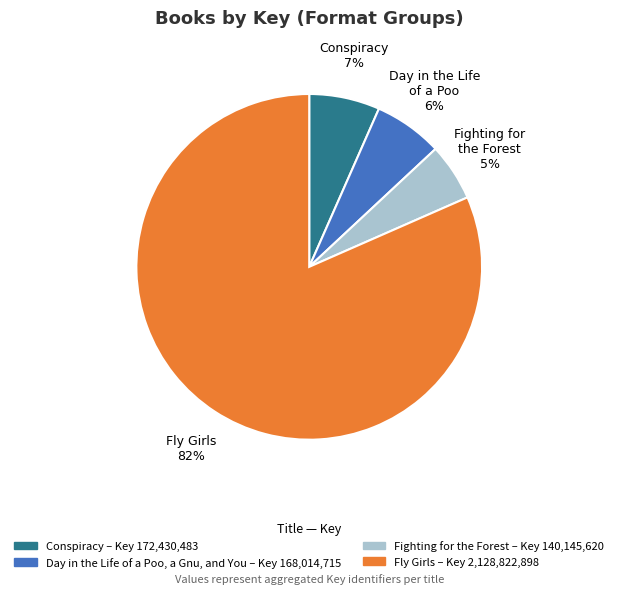

The Fighting for the Forest slice represents 5% of the pie. True or false?

True